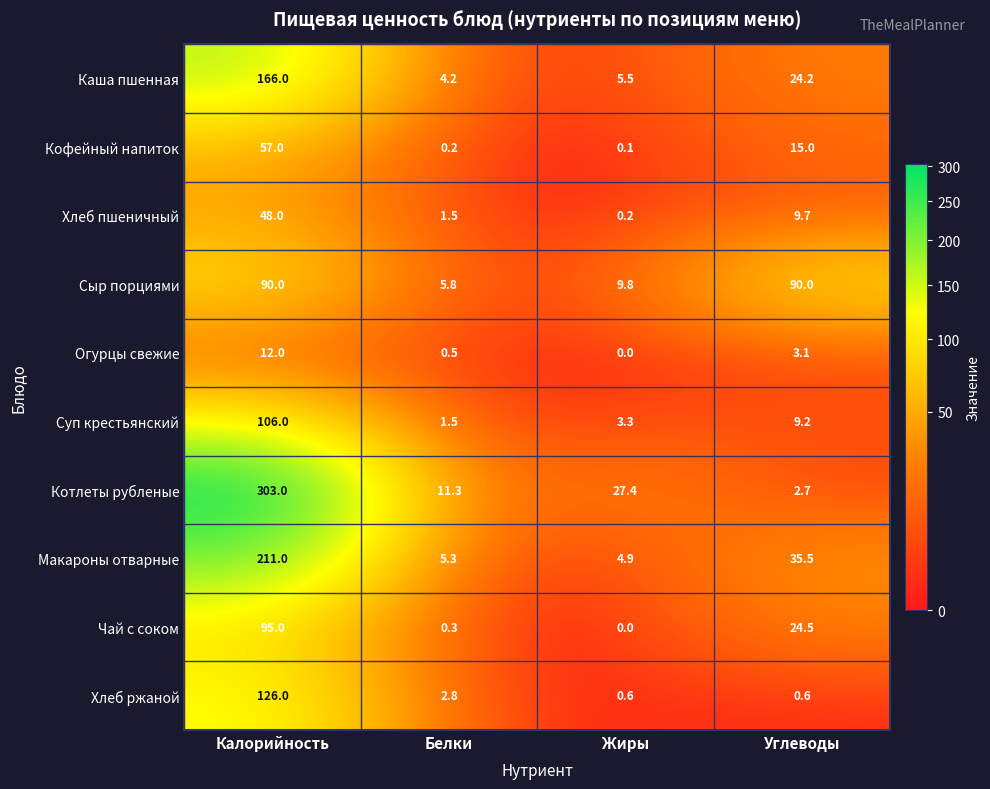

What is the sum of all Макароны отварные values?

256.7